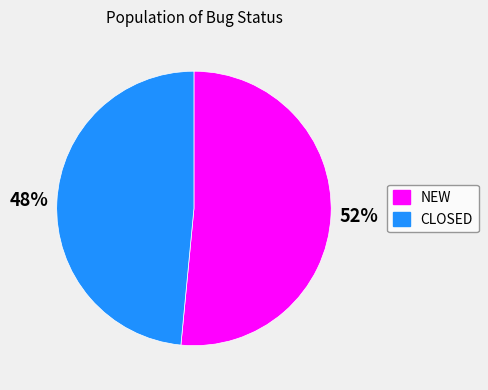

Which has a higher value, NEW or CLOSED?

NEW